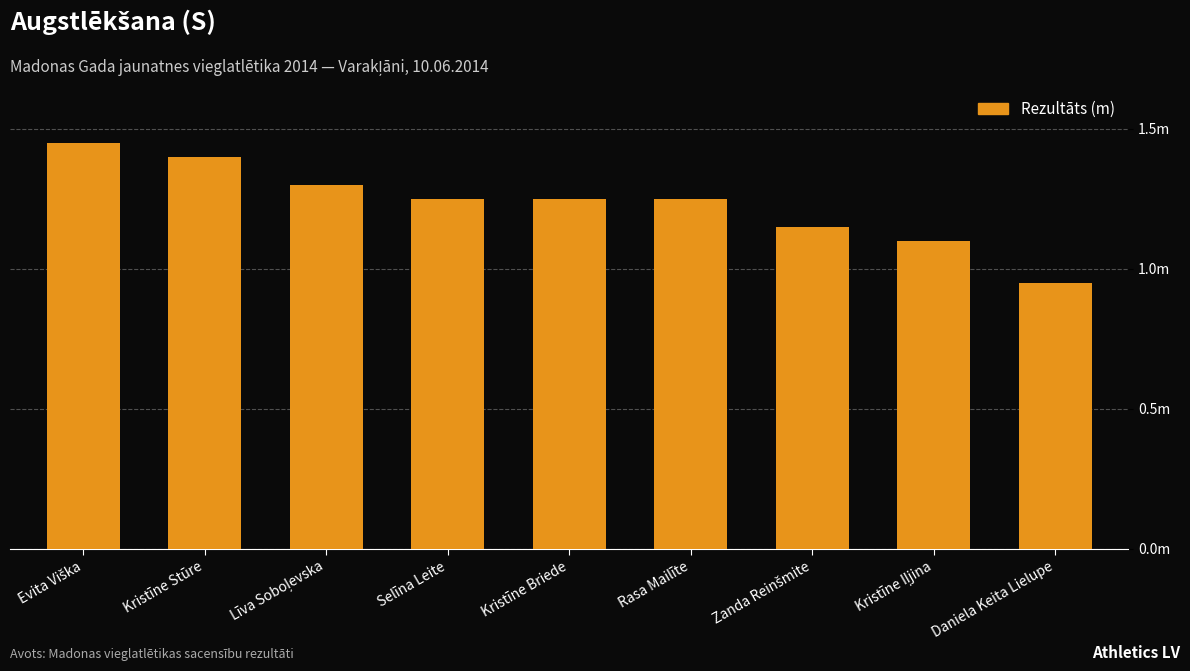

What is the change in value from Kristīne Briede to Zanda Reinšmite?

-0.1